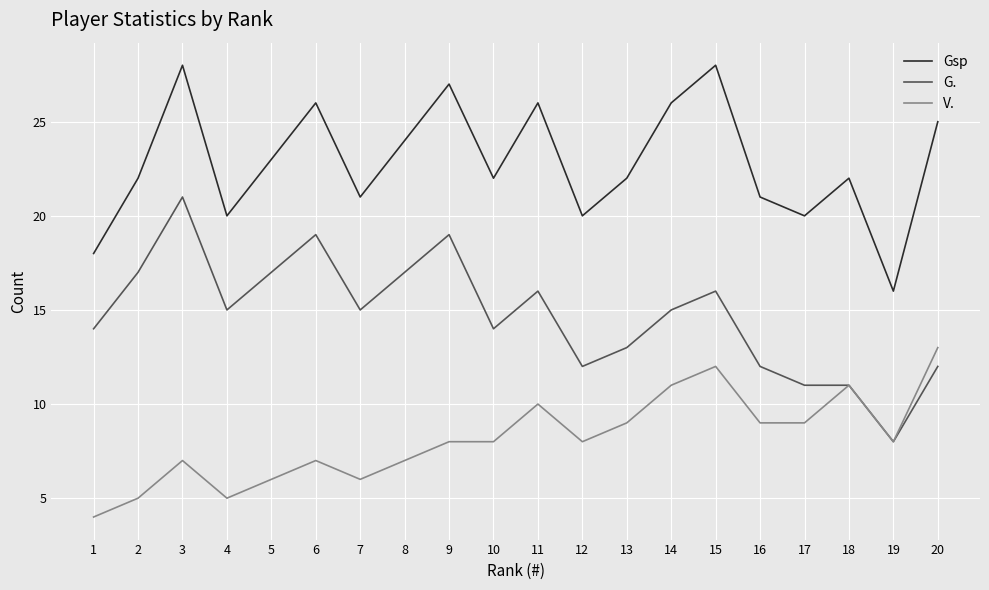

What is the maximum value shown in the chart?

28